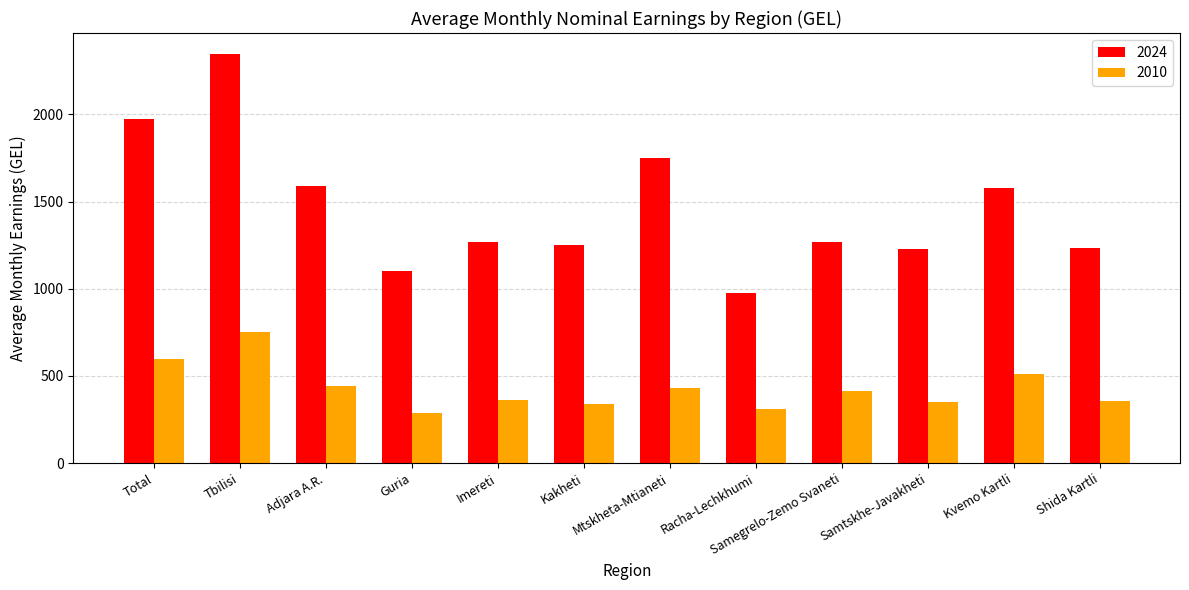

Are the bars horizontal?

No